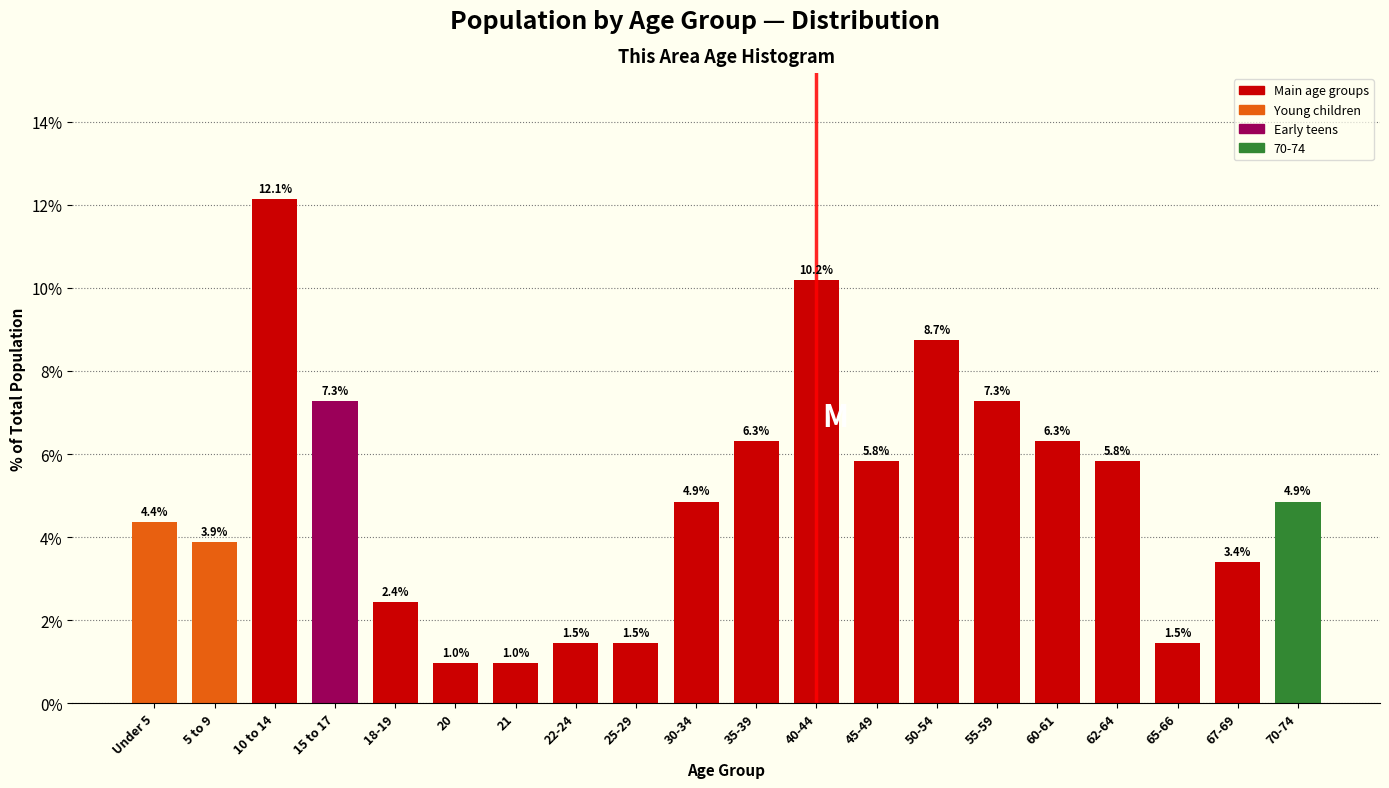

Reading right to left, list all the values displayed in this chart.

4.9	3.4	1.5	5.8	6.3	7.3	8.7	5.8	10.2	6.3	4.9	1.5	1.5	1.0	1.0	2.4	7.3	12.1	3.9	4.4